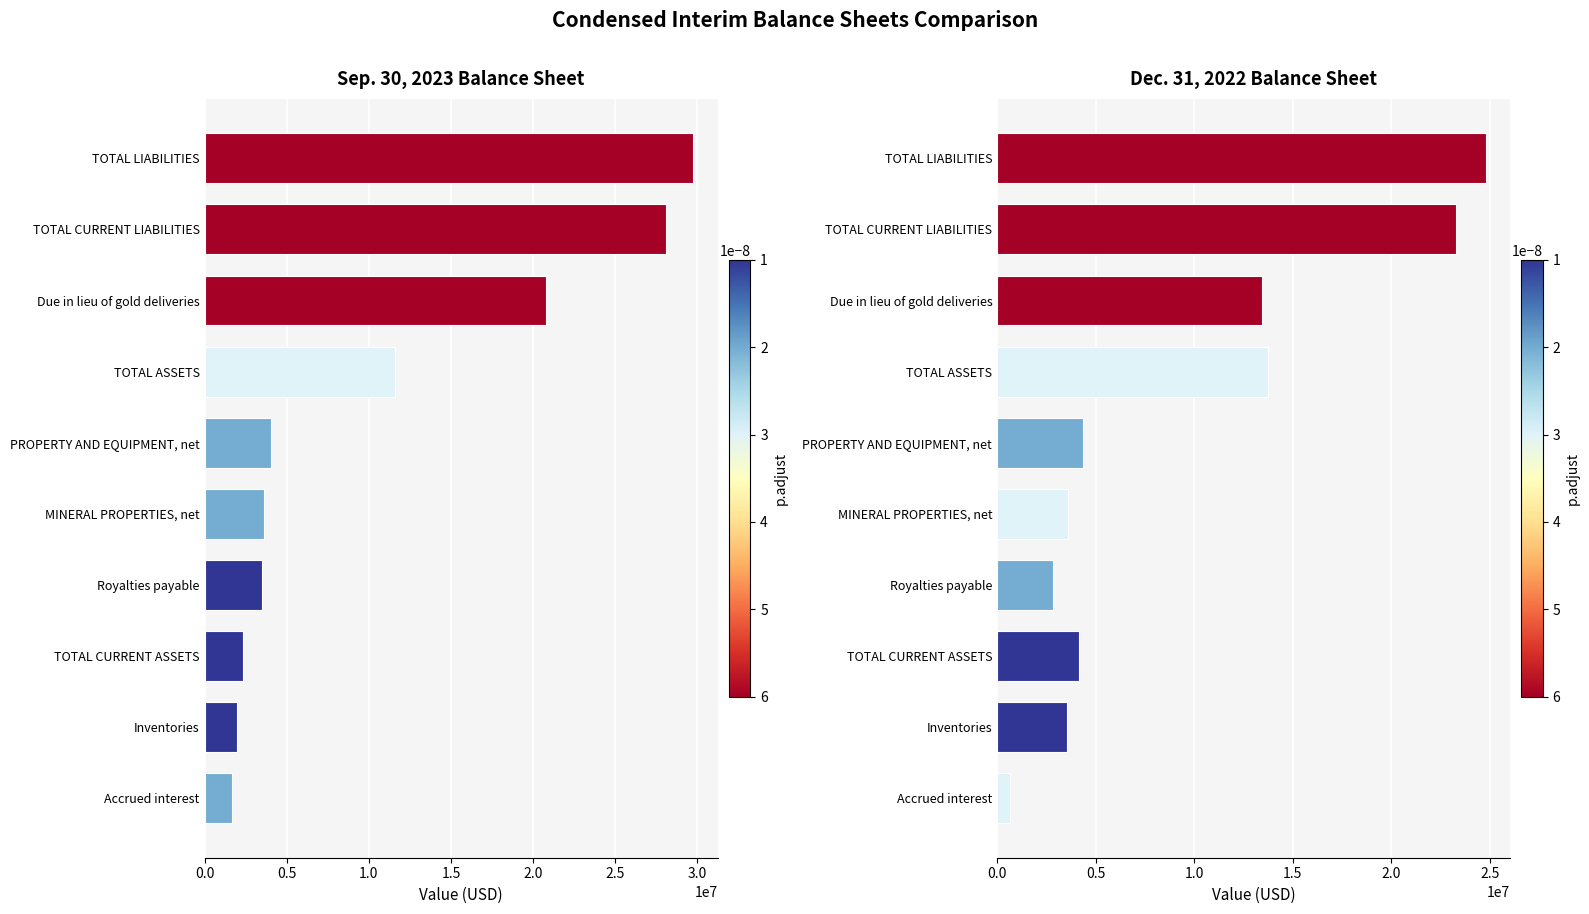

How many data points does each series have?

10